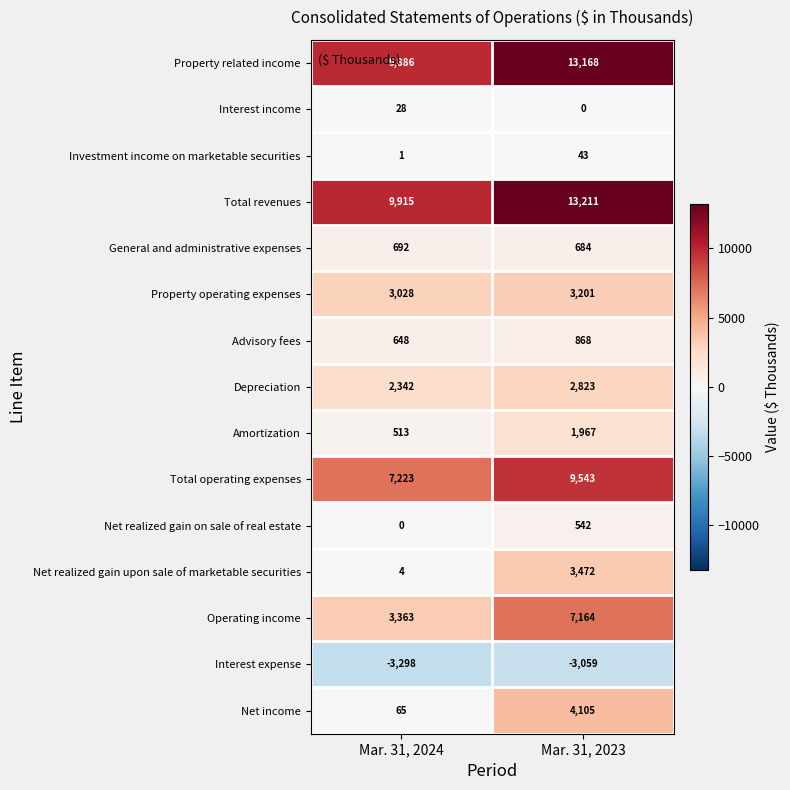

What is the sum of the Amortization values at Mar. 31, 2024 and Mar. 31, 2023?

2480